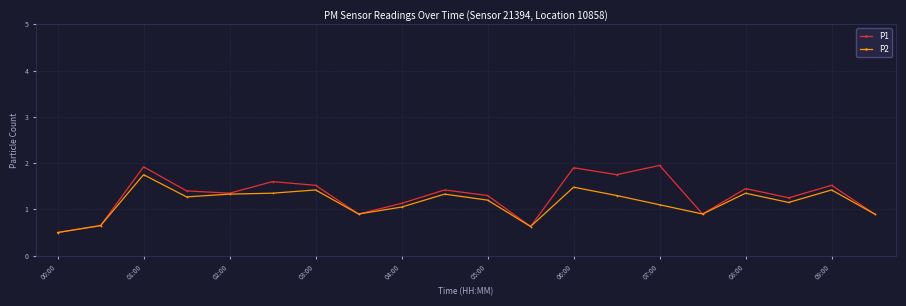

At how many categories does at least one series exceed 0?

20